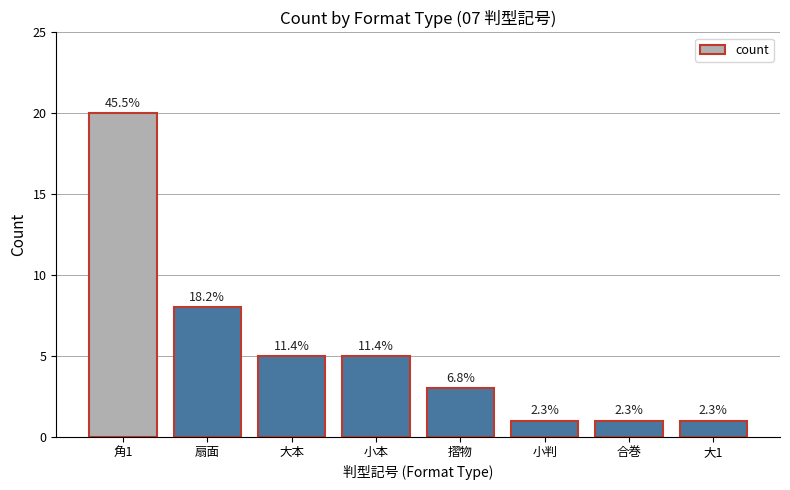

How many bars are there in total?

8